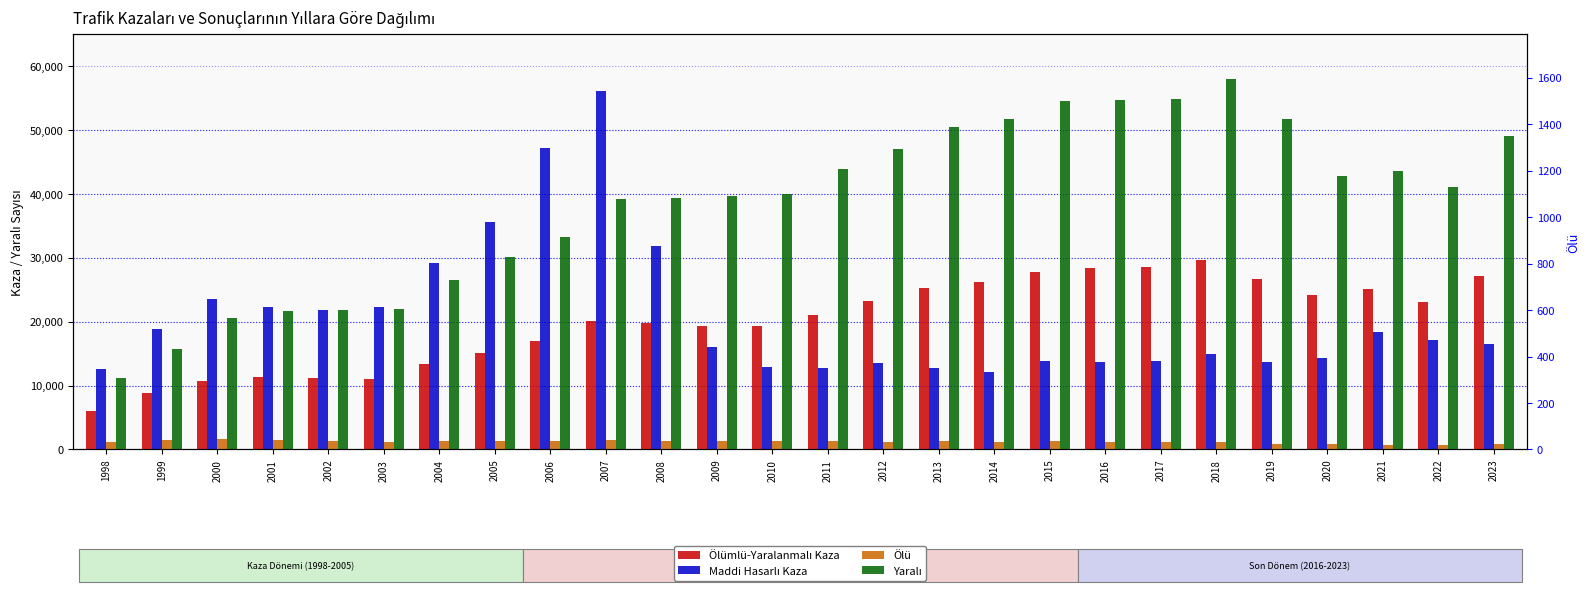

What is the value of the Ölü bar at the 6th from the left?

1148